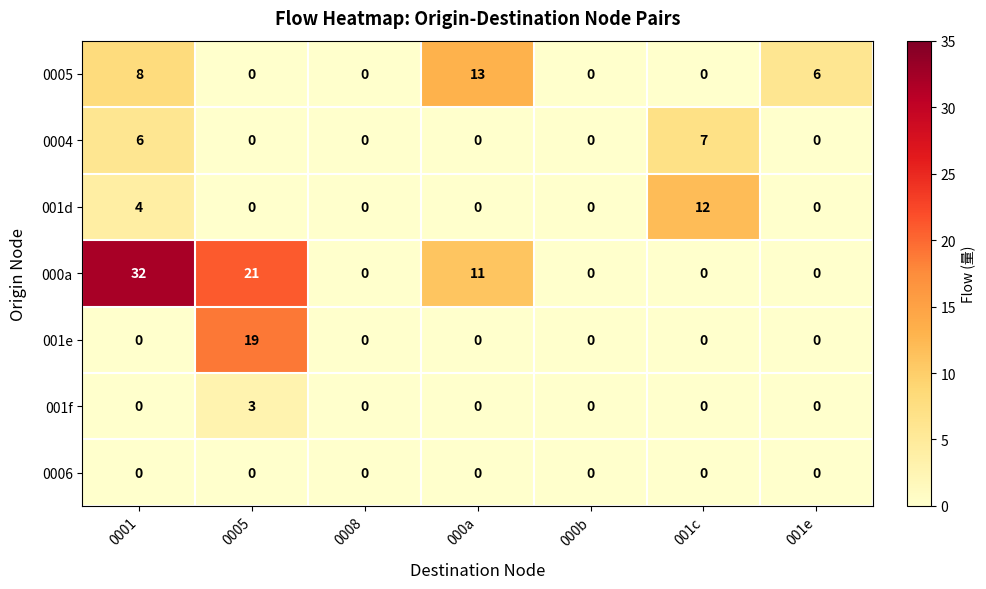

At how many categories does at least one series exceed 15?

2